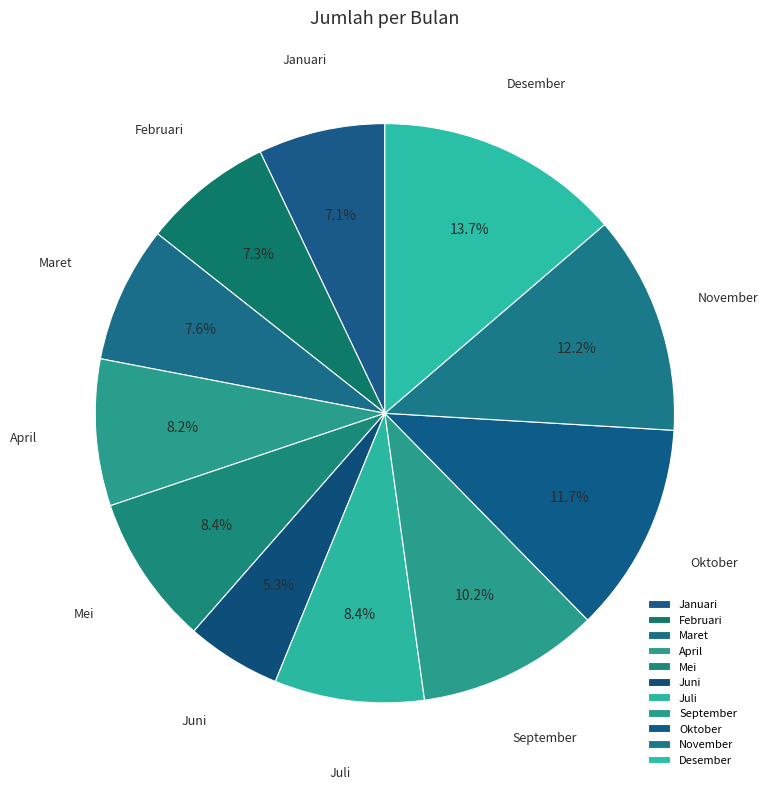

True or false: April accounts for 8% of the total.

True